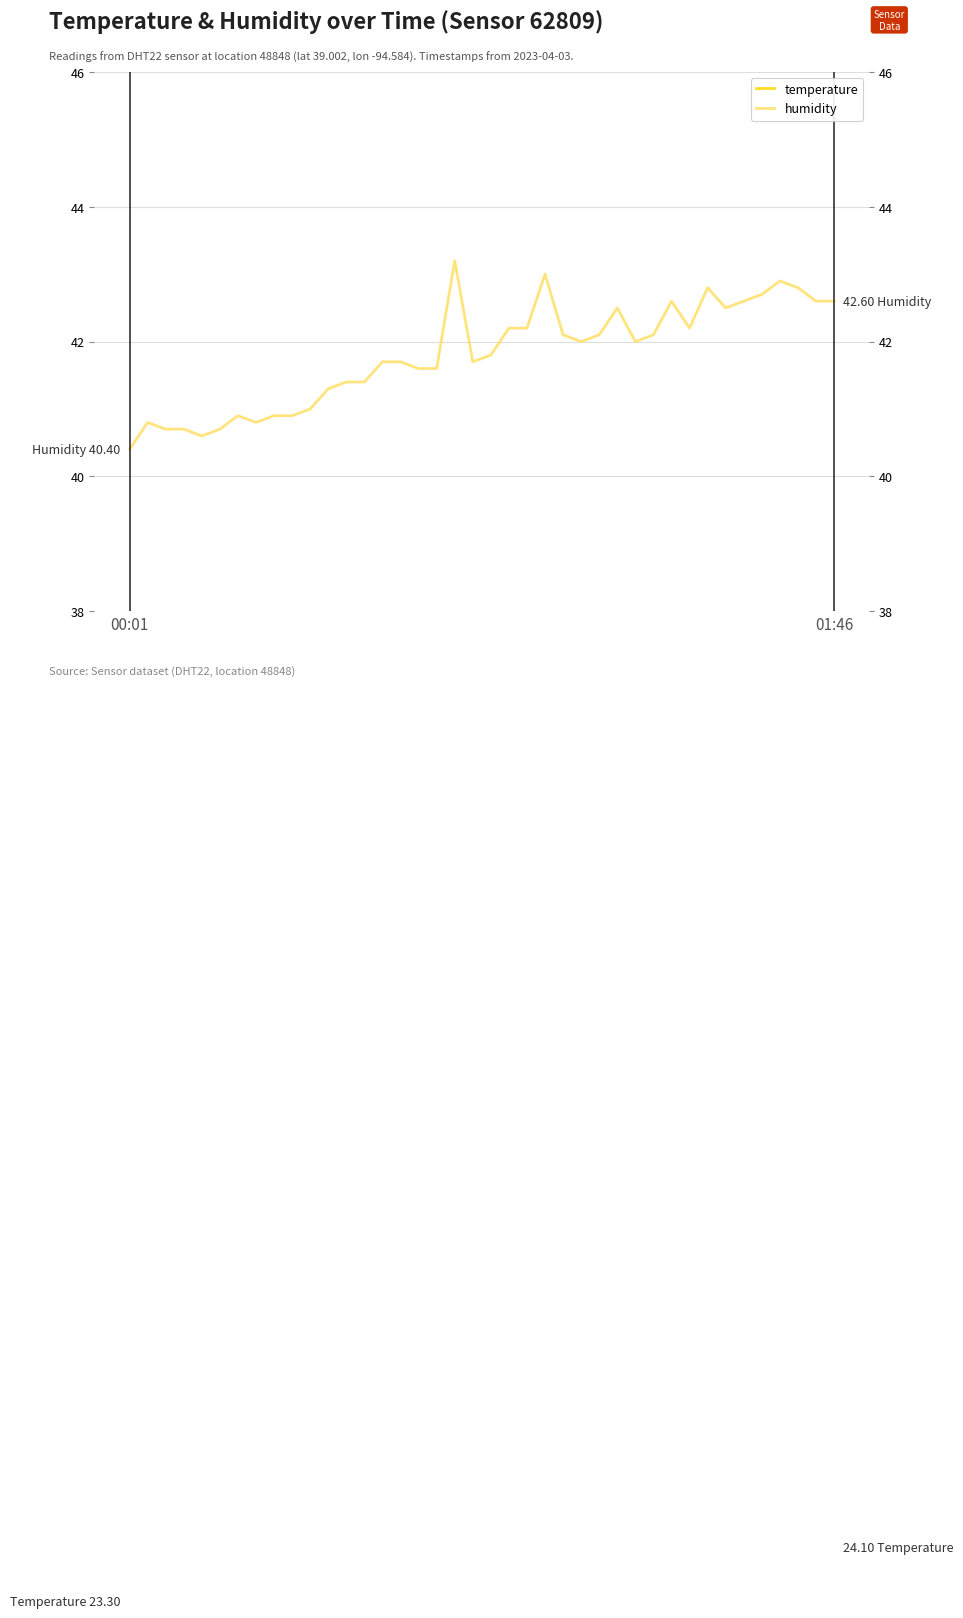

Reading left to right, what are all the values shown in this chart?

temperature: 23.3	23.3	23.2	23.3	23.3	23.3	23.4	23.5	23.5	23.4	23.5	23.4	23.4	23.5	23.5	23.5	23.5	23.5	23.6	23.6	23.6	23.7	23.7	23.8	23.8	23.8	23.8	23.8	23.8	23.8	23.8	23.8	24.0	24.0	24.0	24.0	24.0	24.1	24.0	24.1
humidity: 40.4	40.8	40.7	40.7	40.6	40.7	40.9	40.8	40.9	40.9	41.0	41.3	41.4	41.4	41.7	41.7	41.6	41.6	43.2	41.7	41.8	42.2	42.2	43.0	42.1	42.0	42.1	42.5	42.0	42.1	42.6	42.2	42.8	42.5	42.6	42.7	42.9	42.8	42.6	42.6